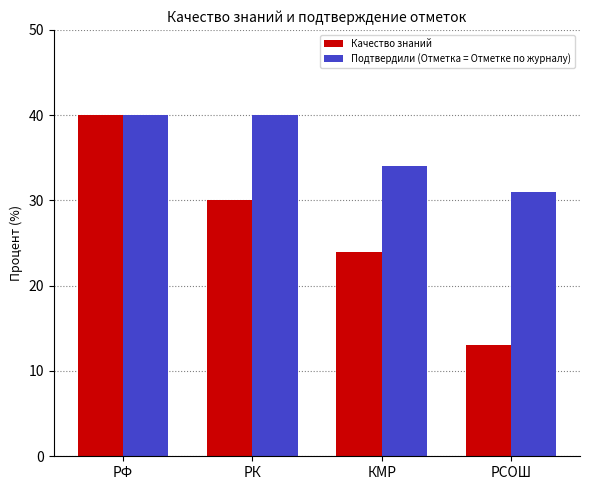

Is it true that Подтвердили (Отметка = Отметке по журналу) equals 65 at РК?

False